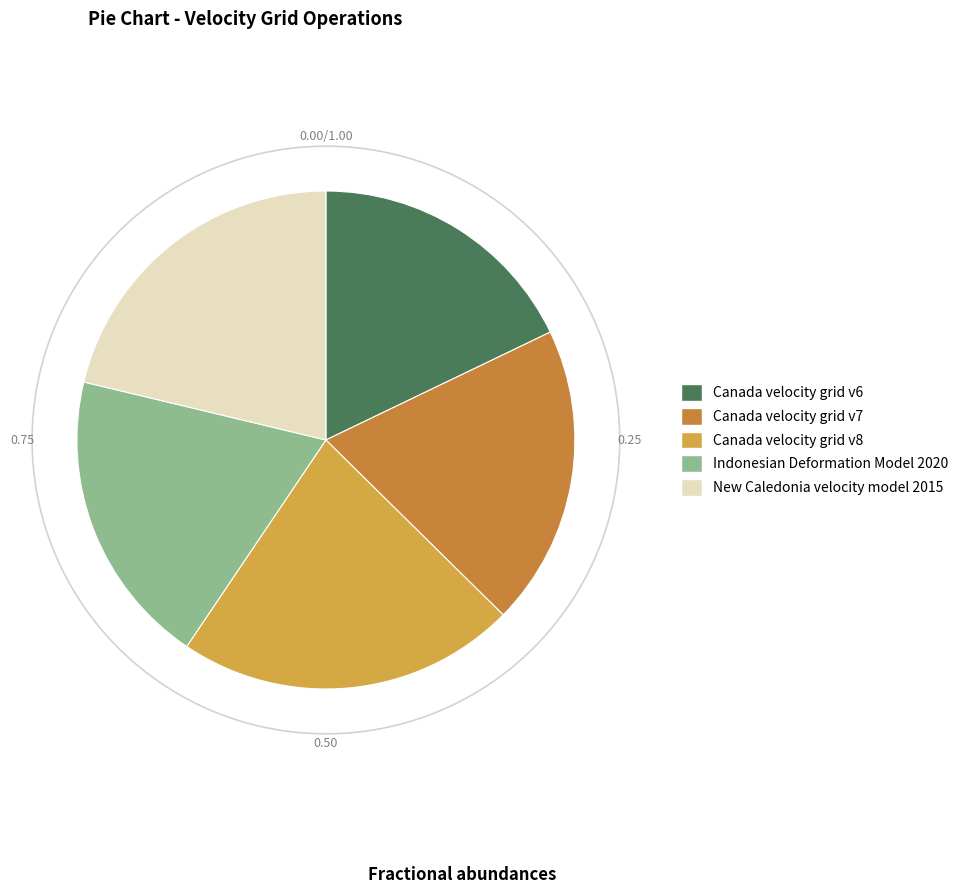

What percentage is NOT represented by Indonesian Deformation Model 2020?

80.7%